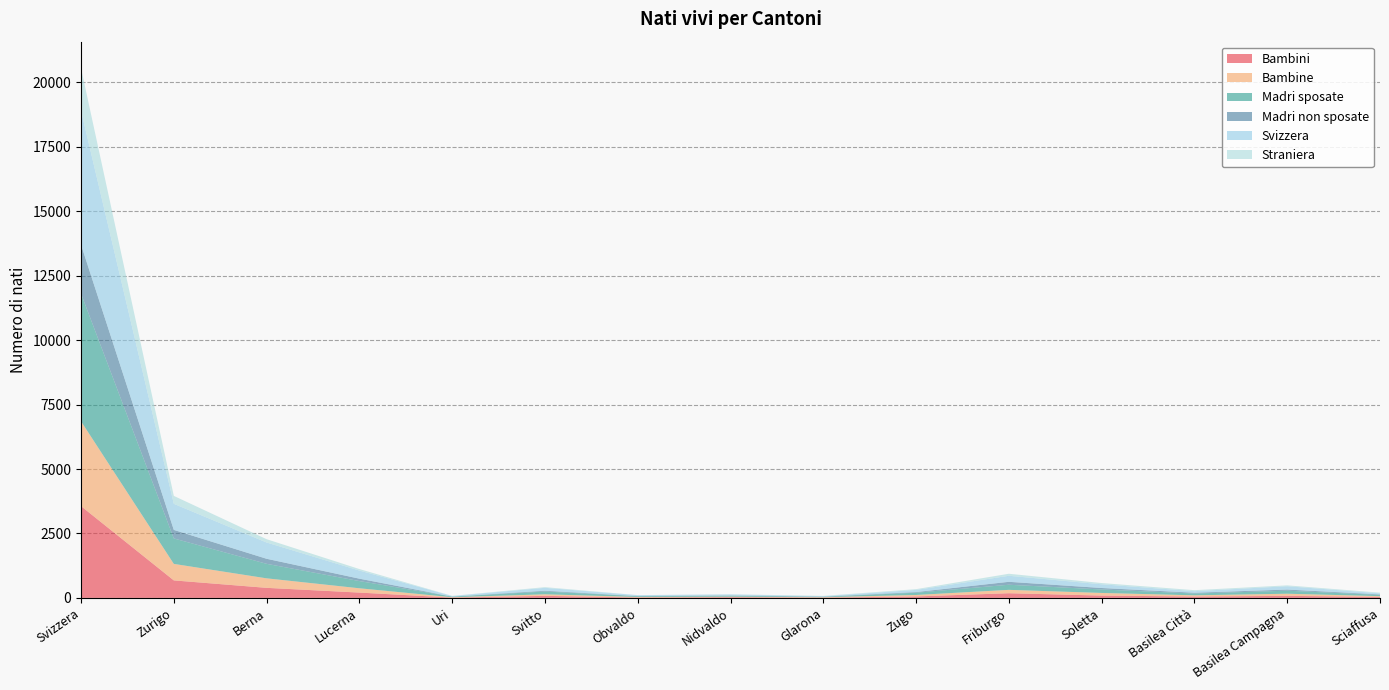

Reading left to right, extract all data points from this chart.

Bambini: 3560	679	390	206	12	79	15	27	10	57	181	90	53	79	39
Bambine: 3290	640	369	167	14	60	21	20	16	56	131	102	47	83	29
Madri sposate: 4955	988	563	280	24	108	30	38	18	89	198	135	70	117	48
Madri non sposate: 1895	331	196	93	2	31	6	9	8	24	114	57	30	45	20
Svizzera: 5204	1012	631	315	22	112	34	40	16	83	234	144	61	128	42
Straniera: 1646	307	128	58	4	27	2	7	10	30	78	48	39	34	26